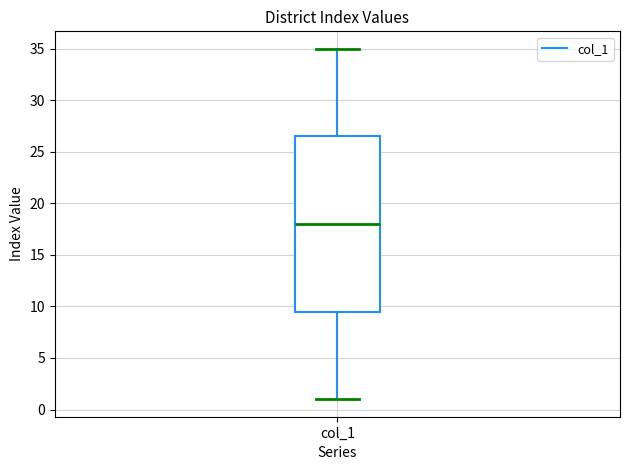

Read this box plot against the y-axis: the position of the median line, the range covered by the box, and the ends of both whiskers. The values are not printed on the chart, so give them approximately, as read against the axis.

median 18.0, box 9.5 to 26.5, whiskers 1.0 to 35.0